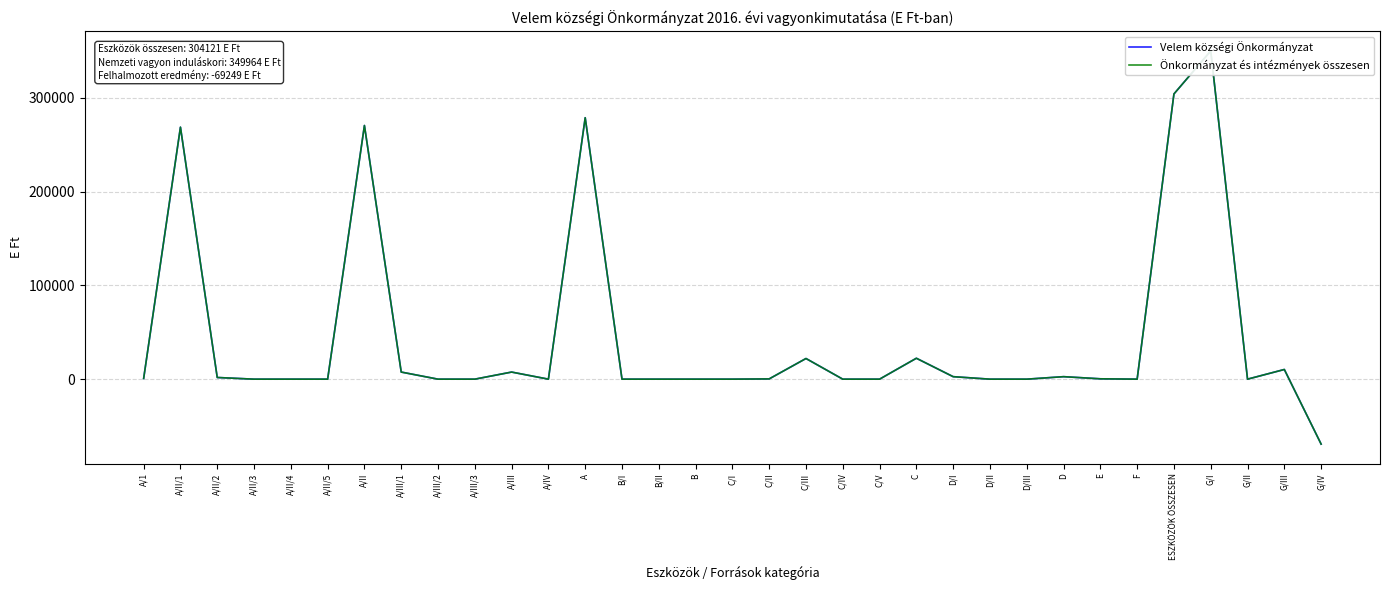

At which category does Önkormányzat és intézmények összesen reach its first local peak?

A/II/1